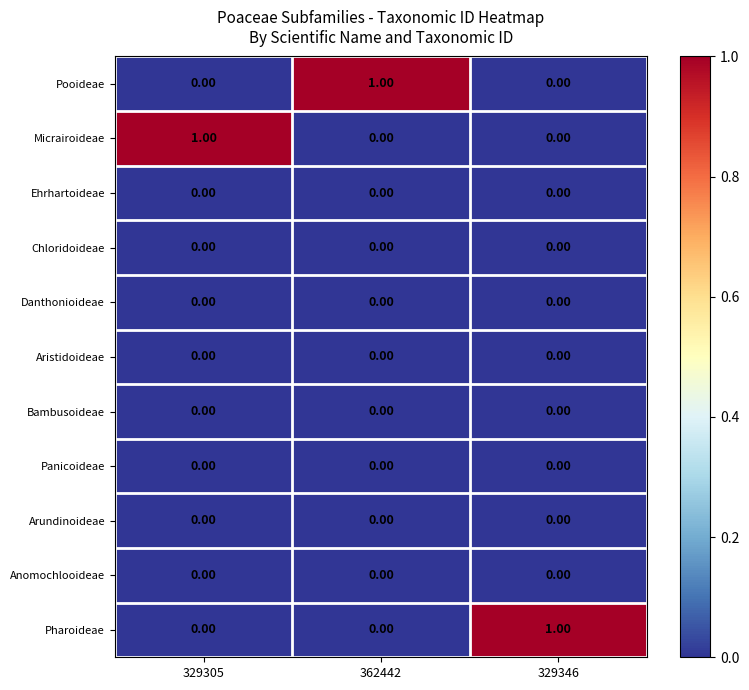

How many data points in Pooideae are above 0?

1